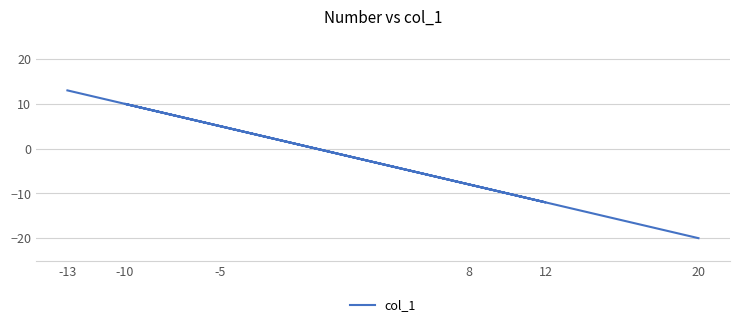

The chart shows a value of 8 at -13. True or false?

False